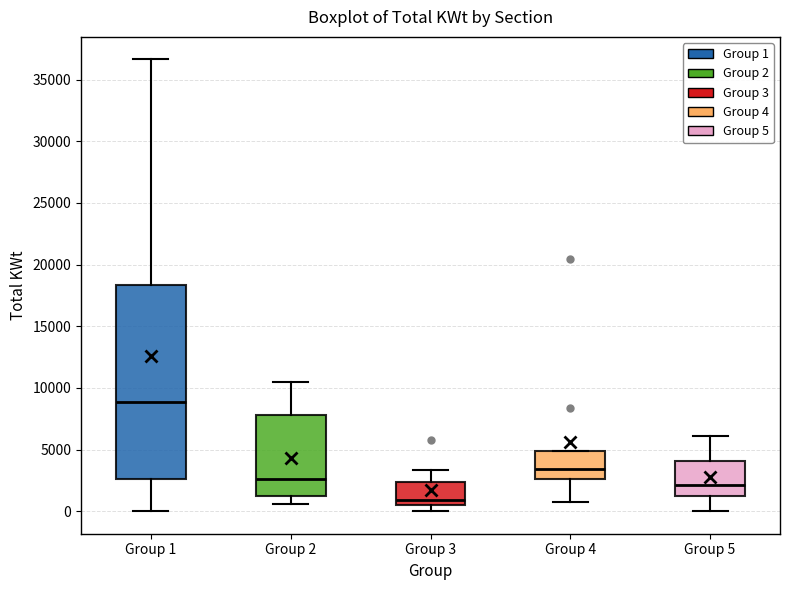

Which box is the tallest, from its lower edge to its upper edge?

Group 1